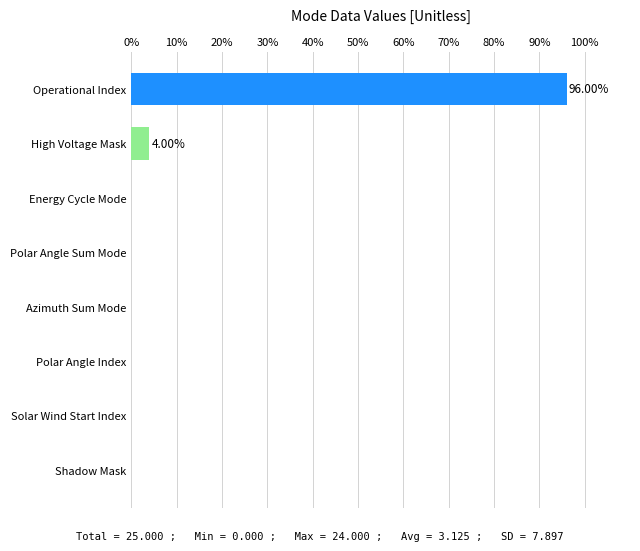

Which label corresponds to the largest value in the chart?

Operational Index